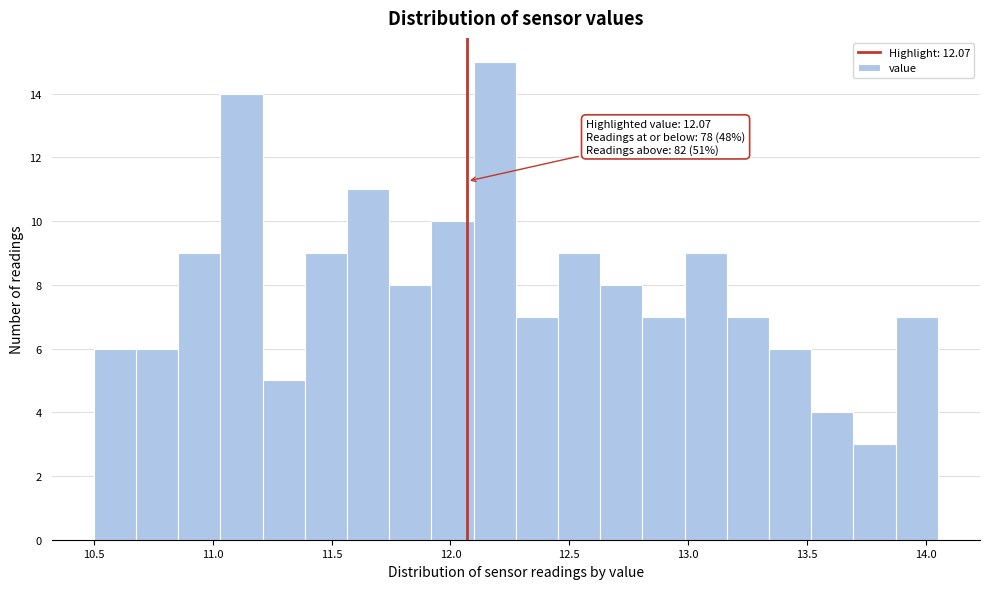

Read against the x-axis, roughly where is the centre of the tallest bar?

12.20